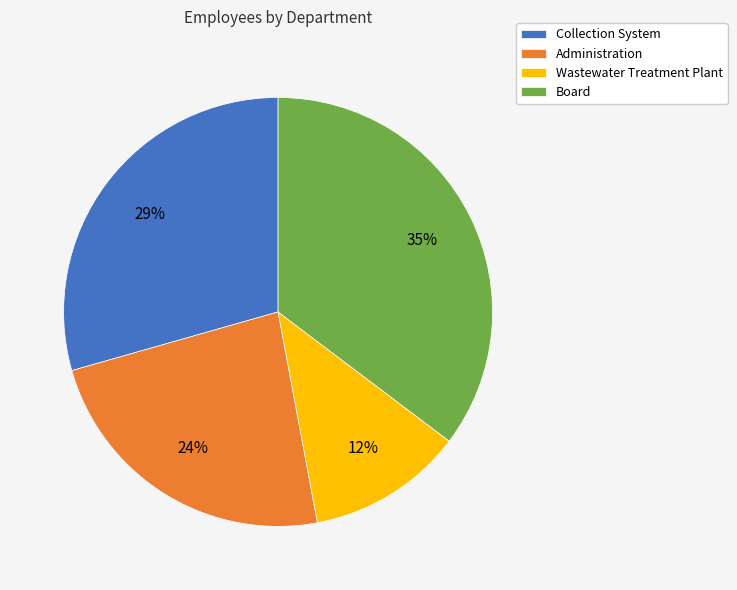

Which slice is the smallest?

Wastewater Treatment Plant